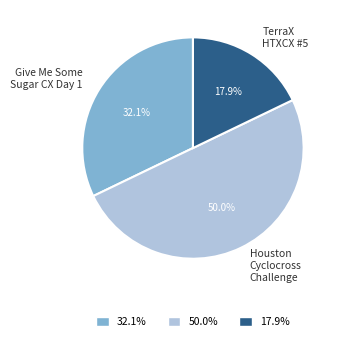

What portion of the pie excludes Houston Cyclocross Challenge?

50.0%